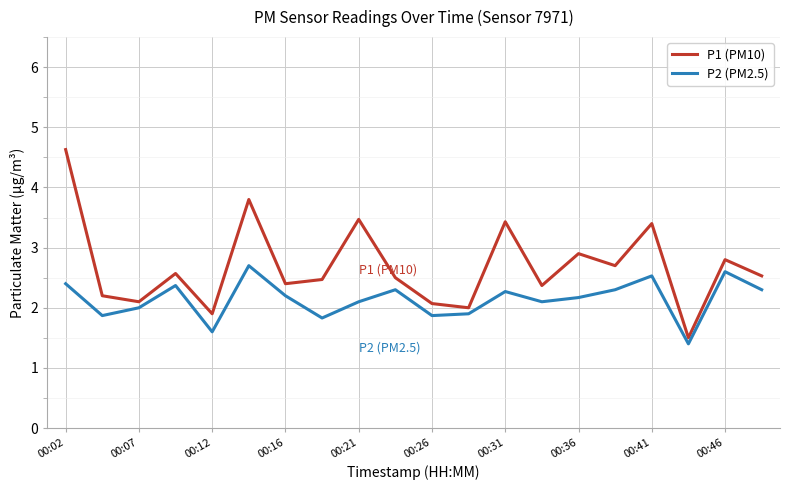

Which series has the widest spread of values?

P1 (PM10)